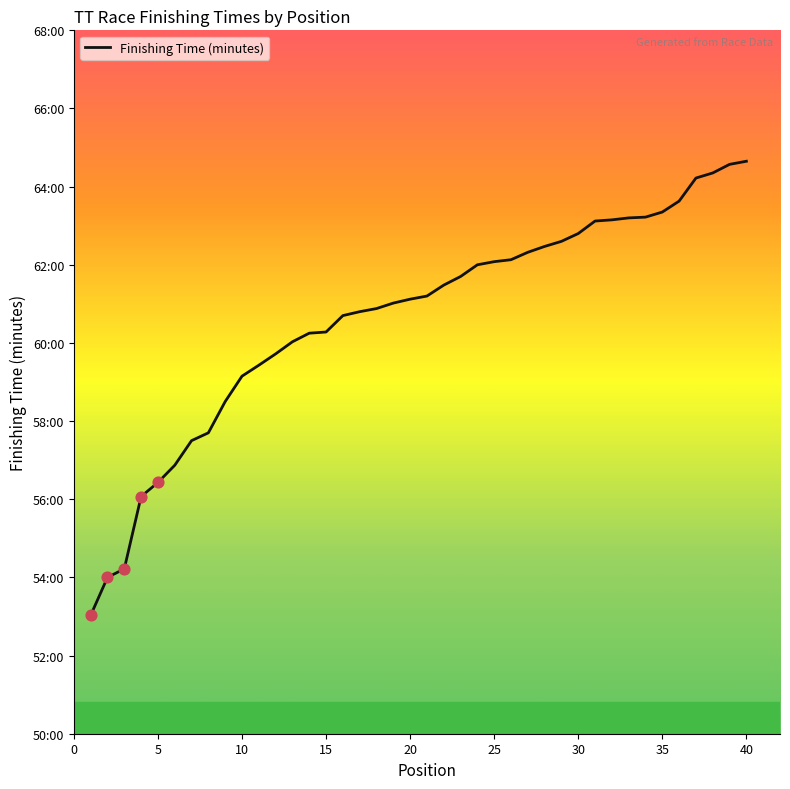

Does the chart have visible grid lines?

No